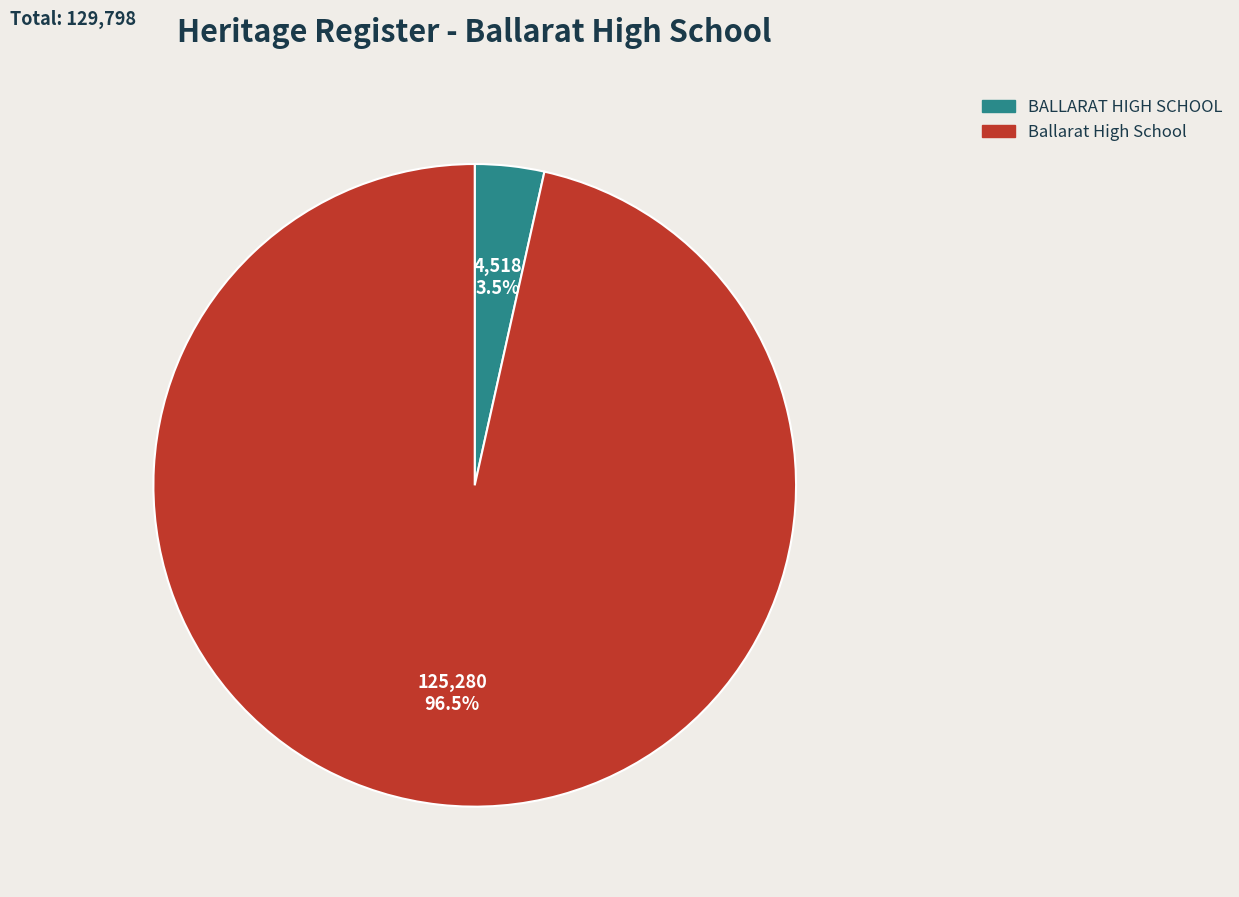

What is the majority slice?

Ballarat High School